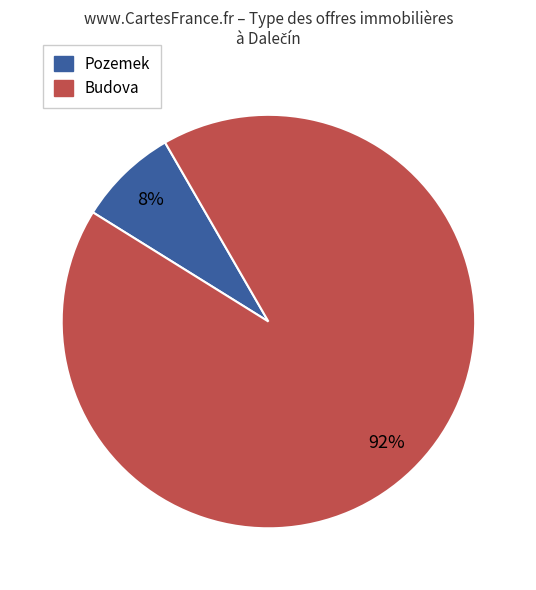

To the nearest percent, what is the average slice percentage?

50%